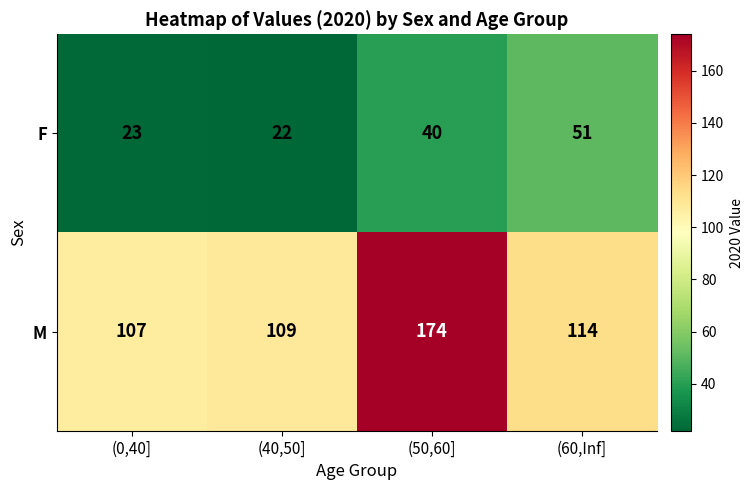

What is the difference between the highest and lowest values at (40,50]?

87